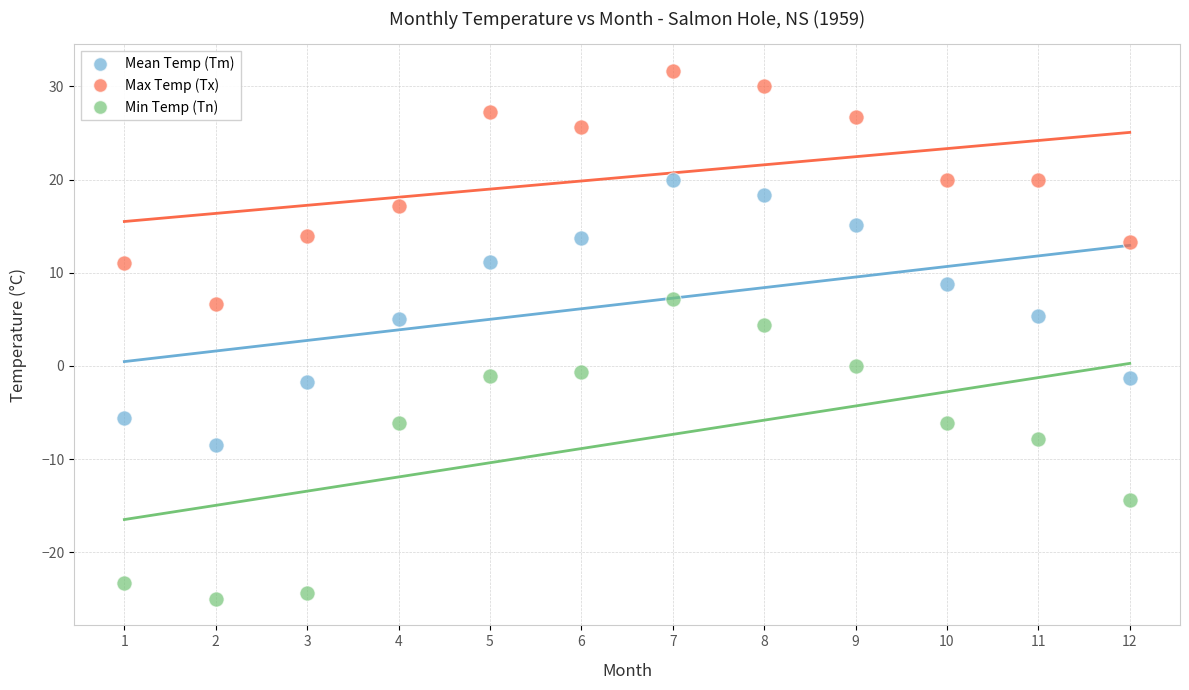

Which series contains the highest Y value?

Max Temp (Tx)